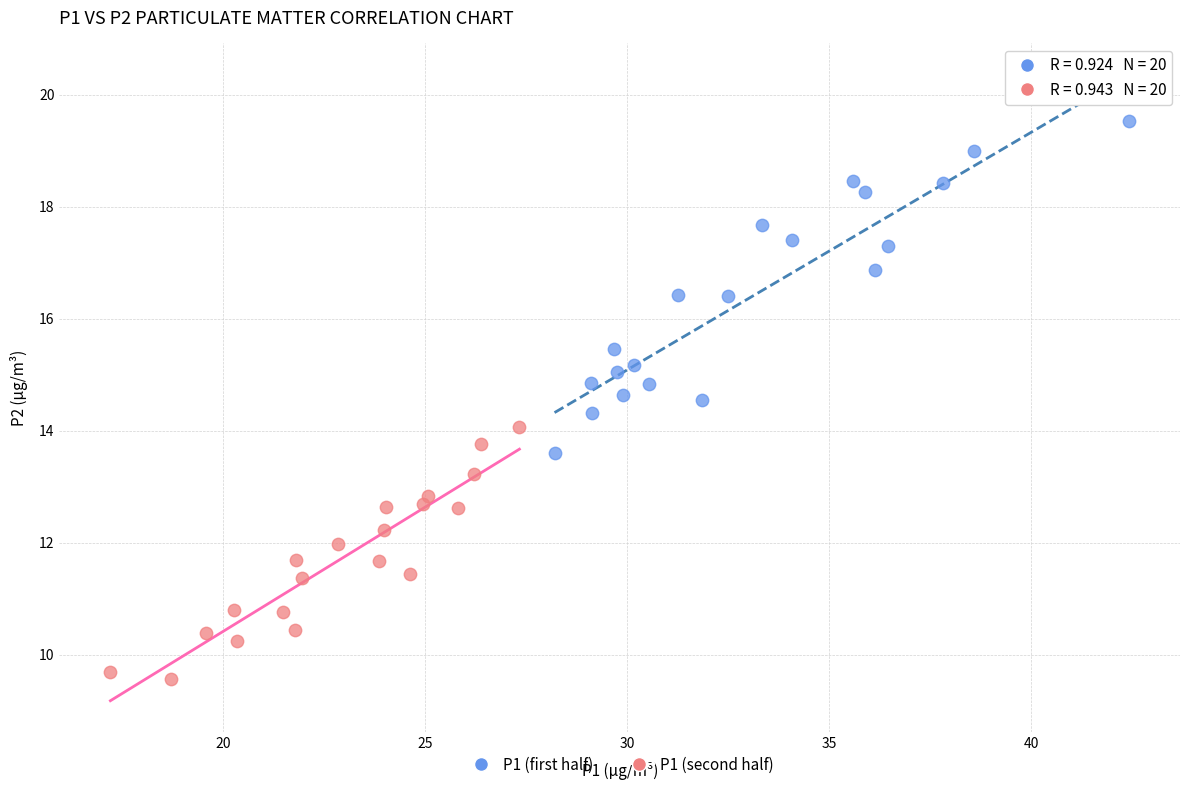

Which series contains the lowest Y value?

P1 (second half)